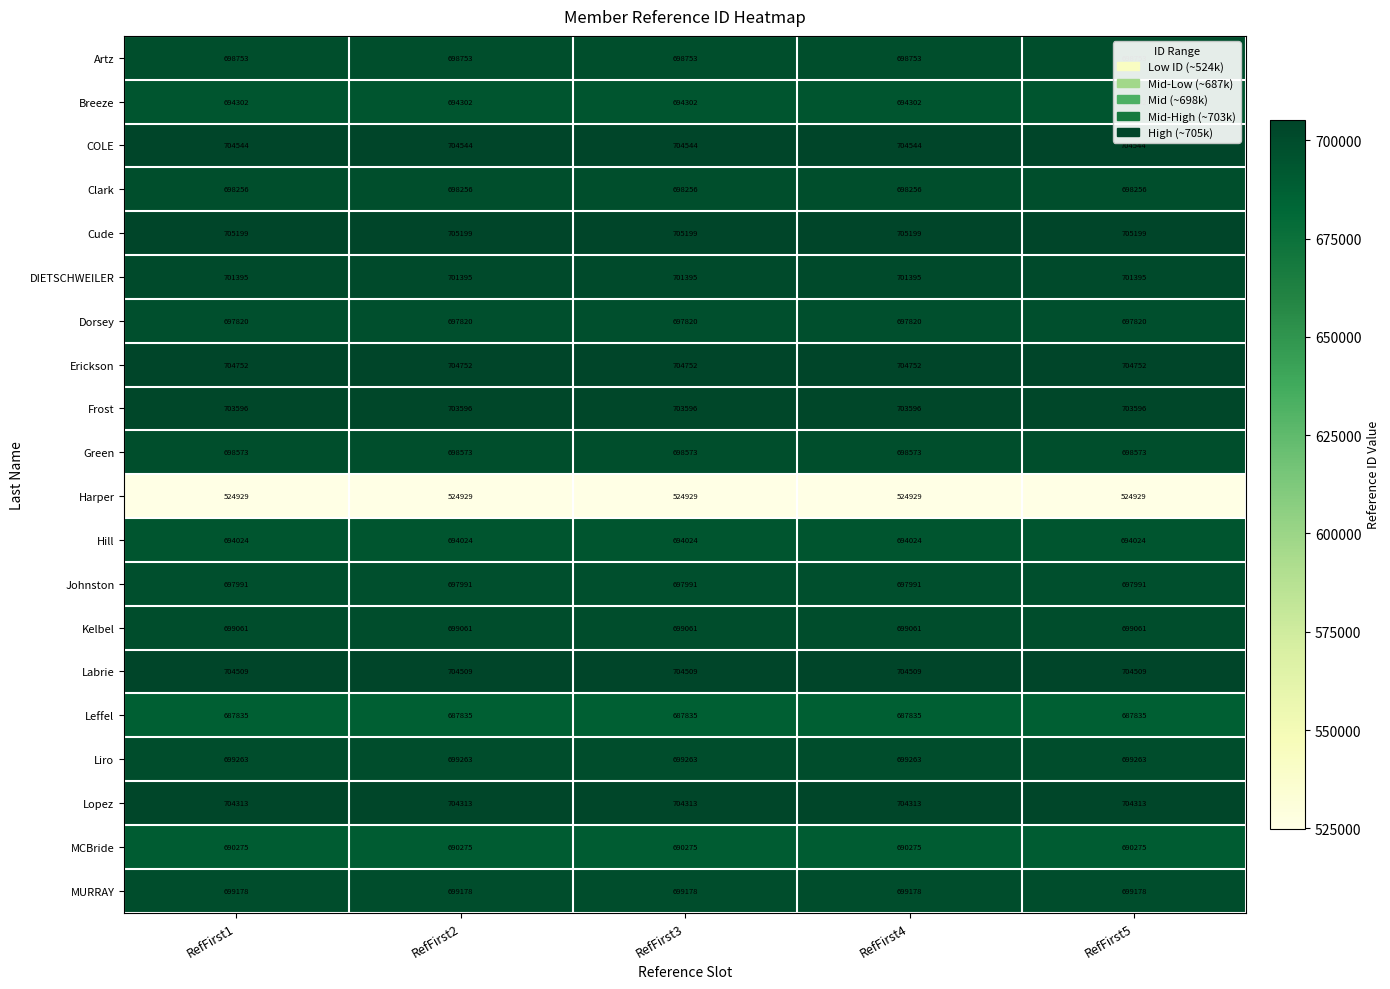

At how many categories does at least one series exceed 673645?

5